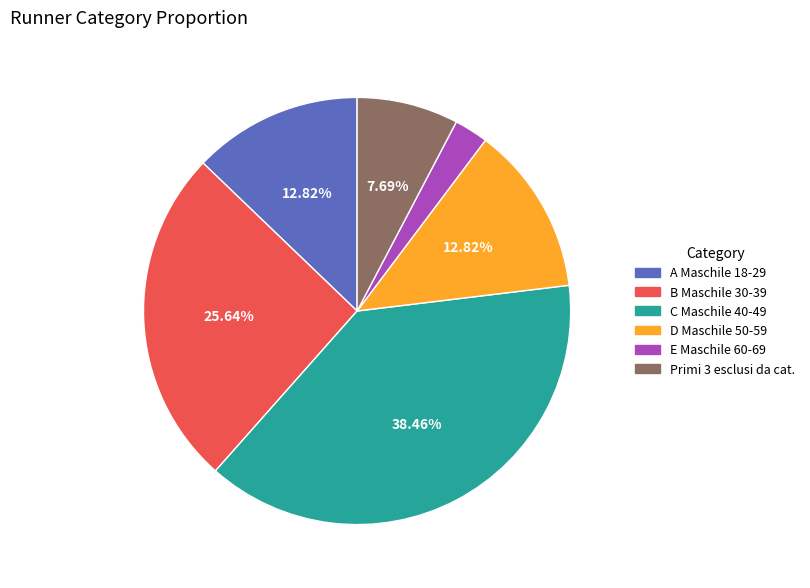

To the nearest percent, what is the difference between the largest and smallest slice percentages?

36%